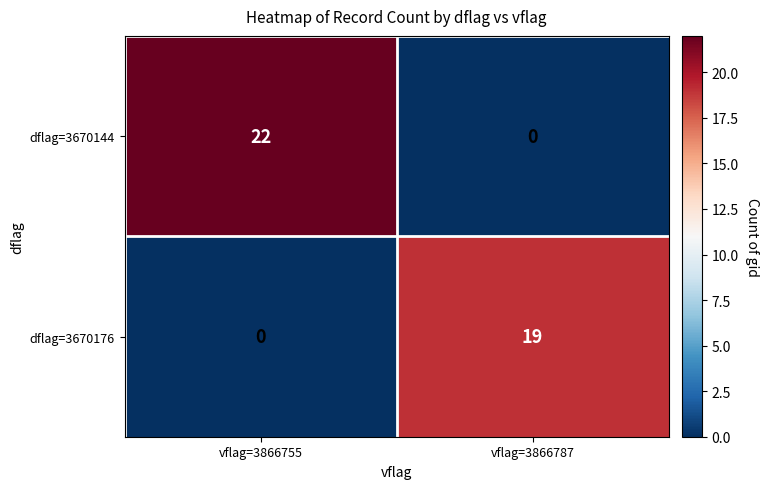

Count the number of categories in the chart.

2